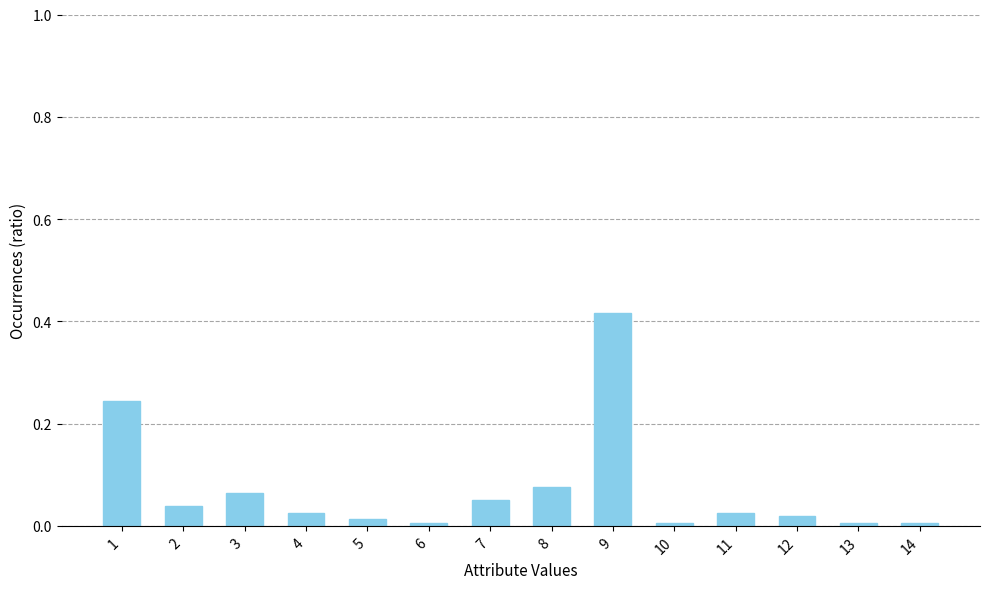

How many data points does each series have?

14